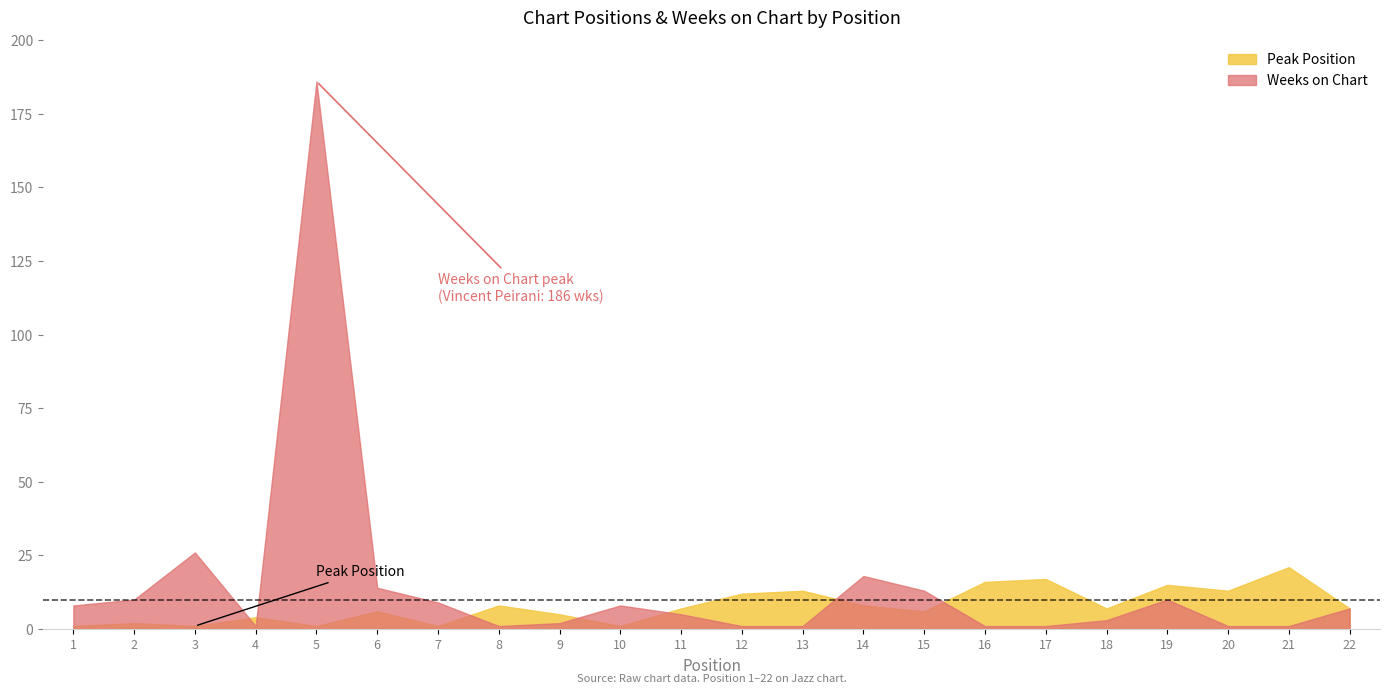

Which series changed the most between 9 and 11?

Weeks on Chart